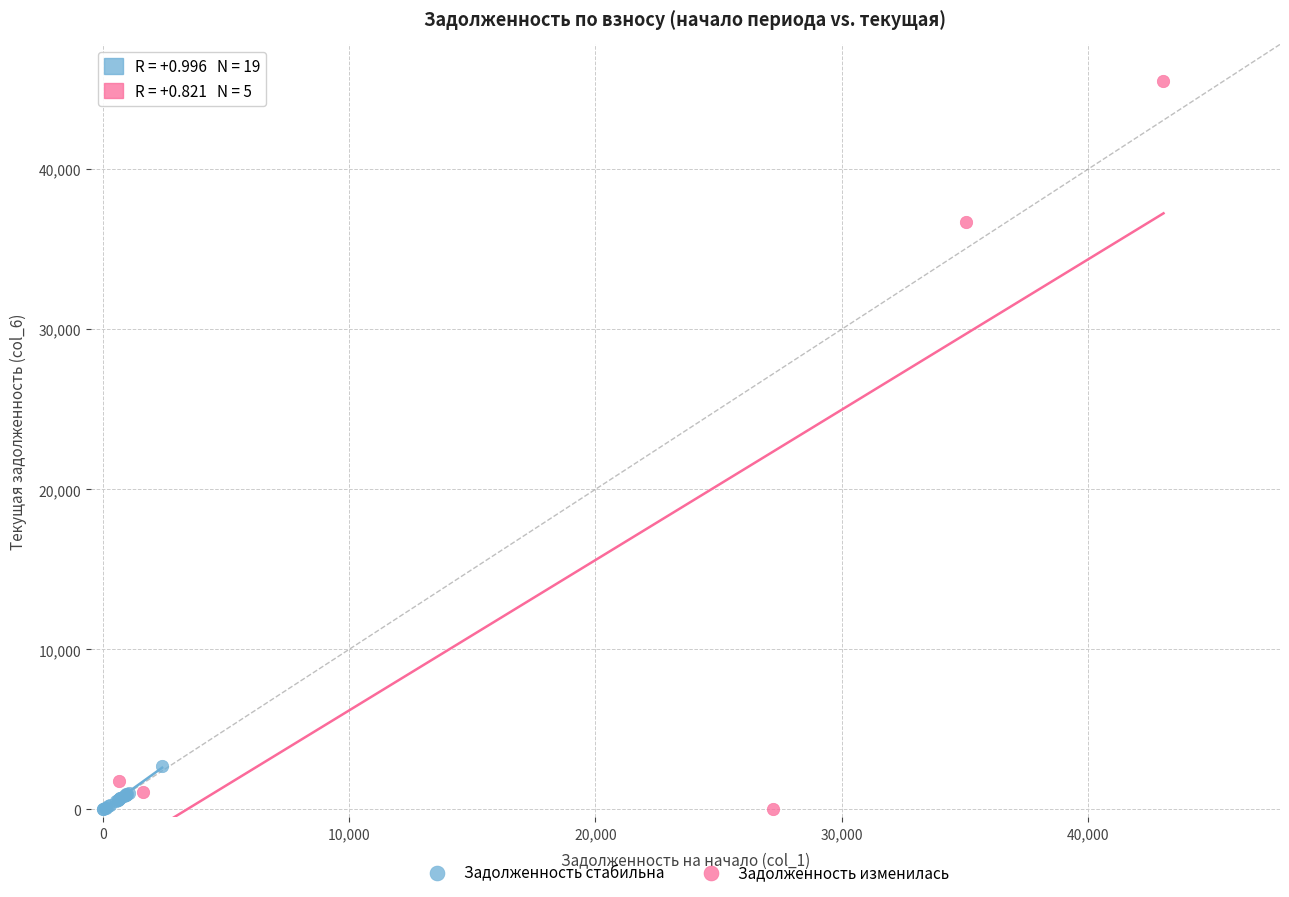

What are all the series names shown in the legend?

Задолженность стабильна, Задолженность изменилась